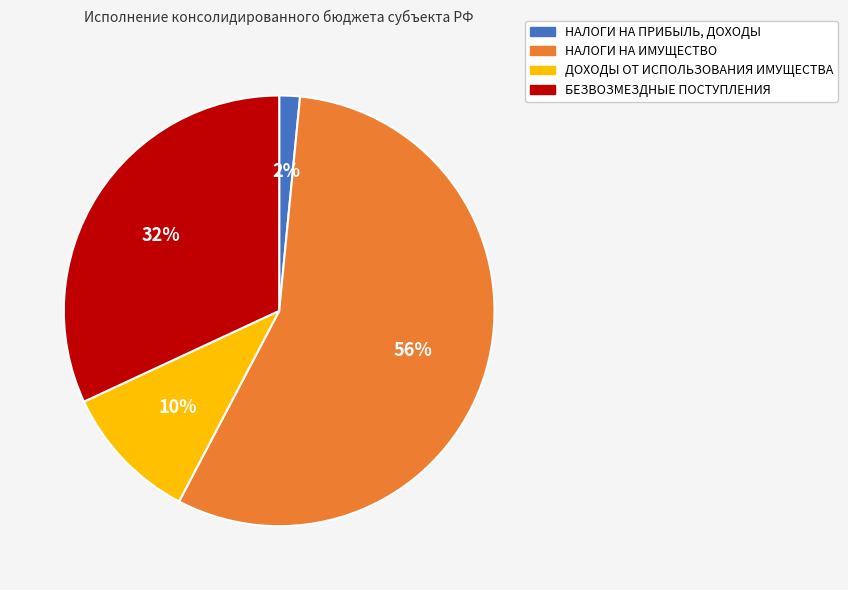

To the nearest percent, what is the difference between the БЕЗВОЗМЕЗДНЫЕ ПОСТУПЛЕНИЯ and ДОХОДЫ ОТ ИСПОЛЬЗОВАНИЯ ИМУЩЕСТВА slice percentages?

22%